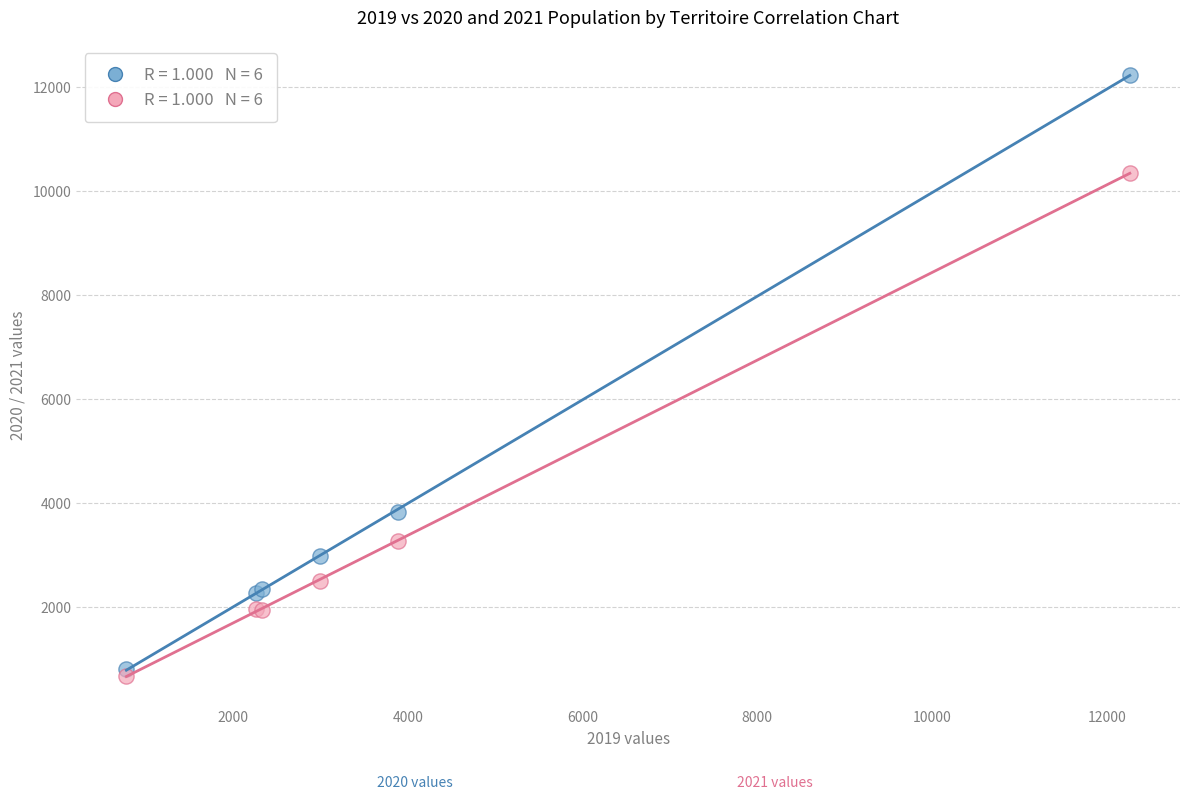

Across all series, what Y value is closest to 6459?

3835